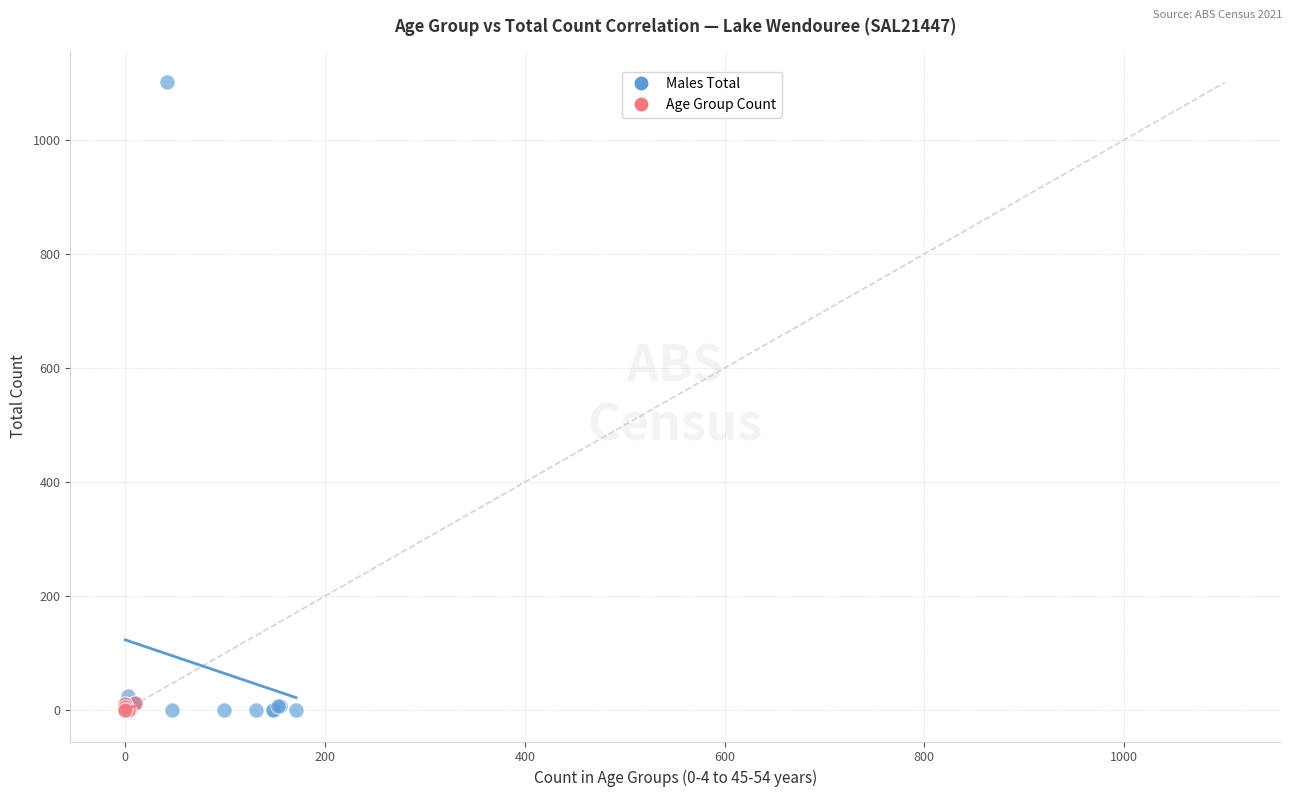

Which series contains the highest Y value?

Males Total